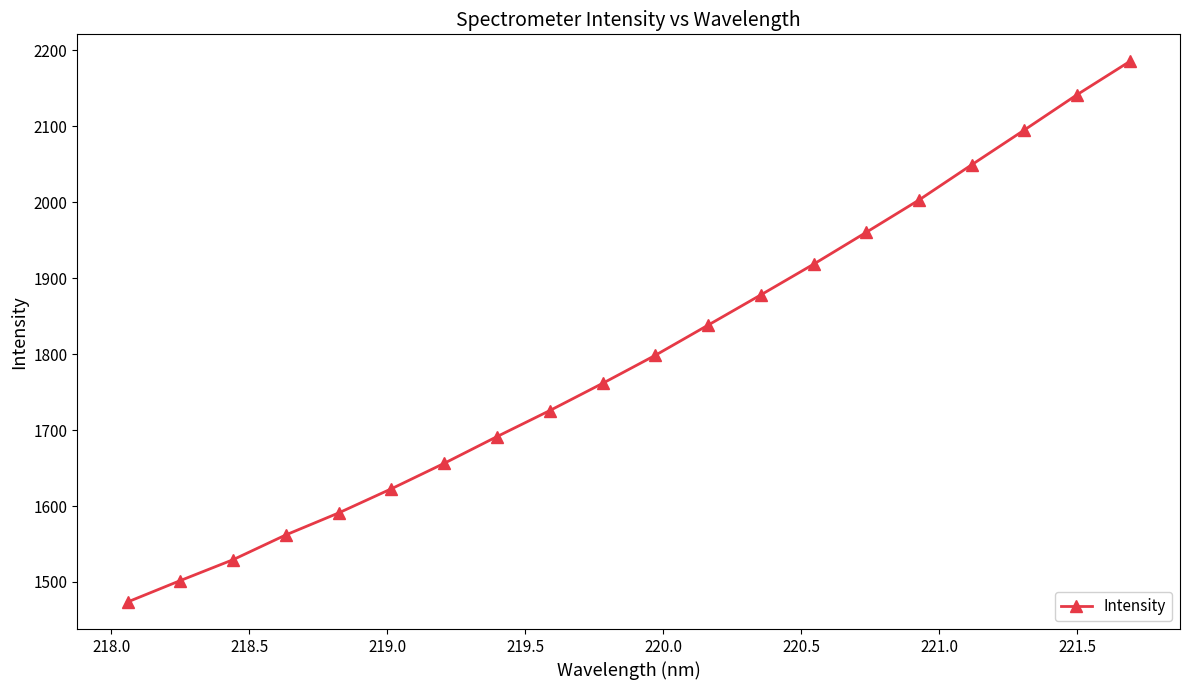

What is the difference between the maximum and second lowest values?

683.7